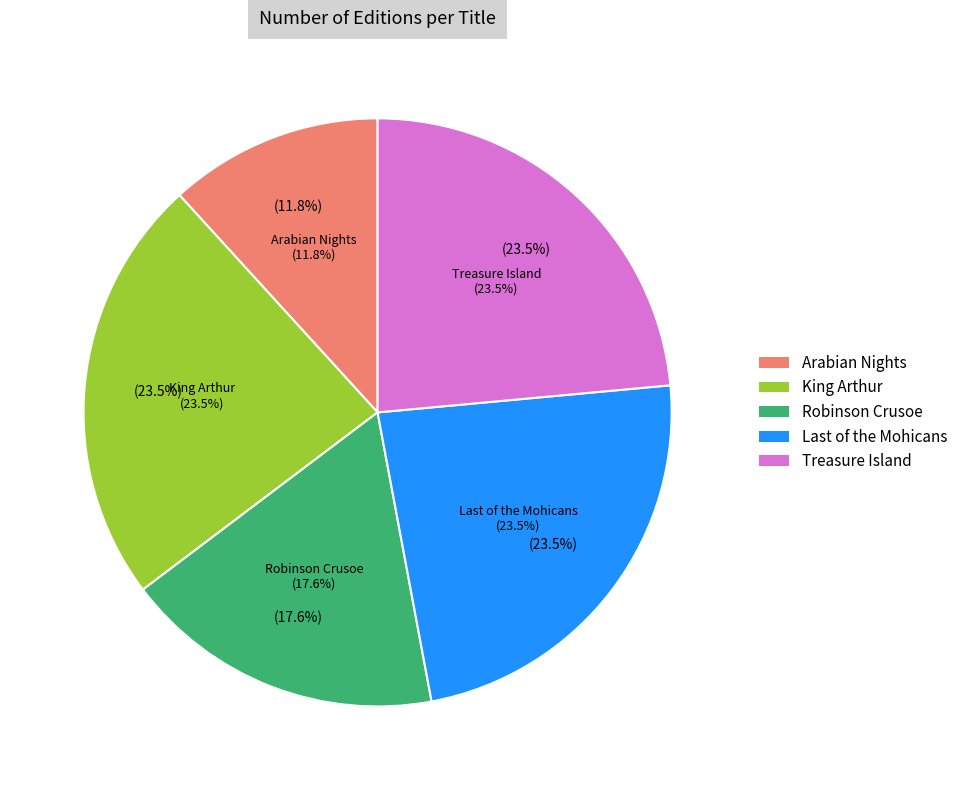

Combined, what portion of the pie is King Arthur and Treasure Island?

47.1%